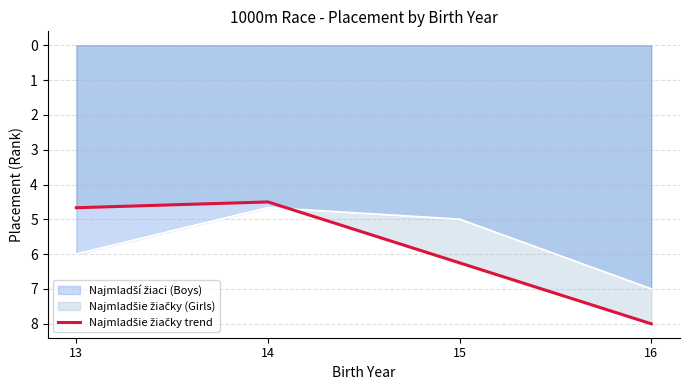

Count the values in the range 4 to 8.

4